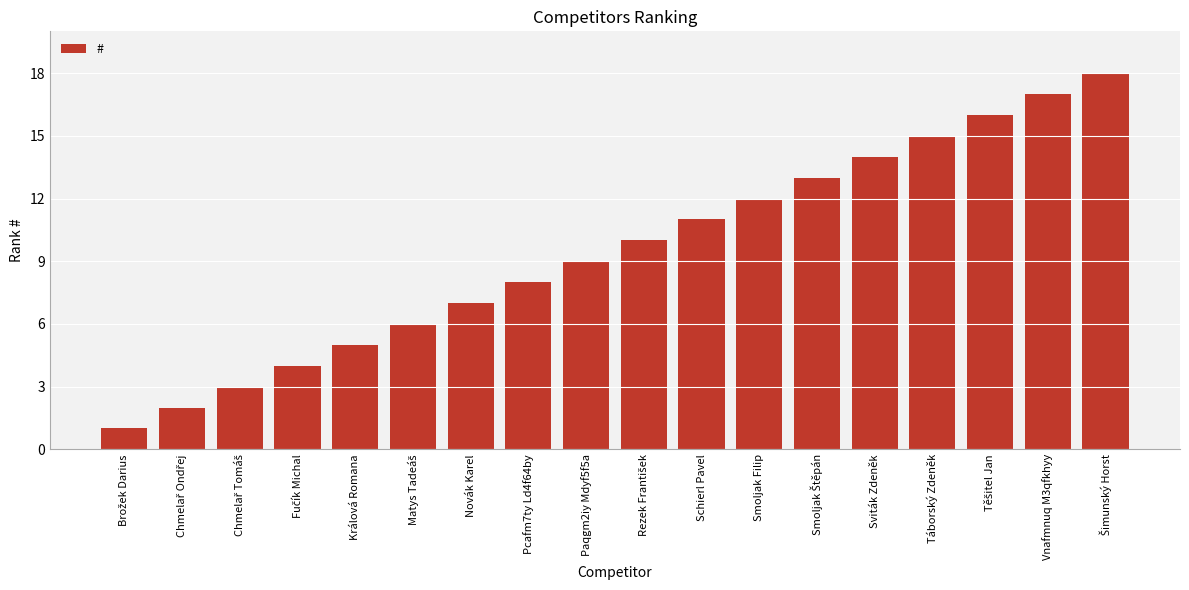

What is the greatest value displayed?

18